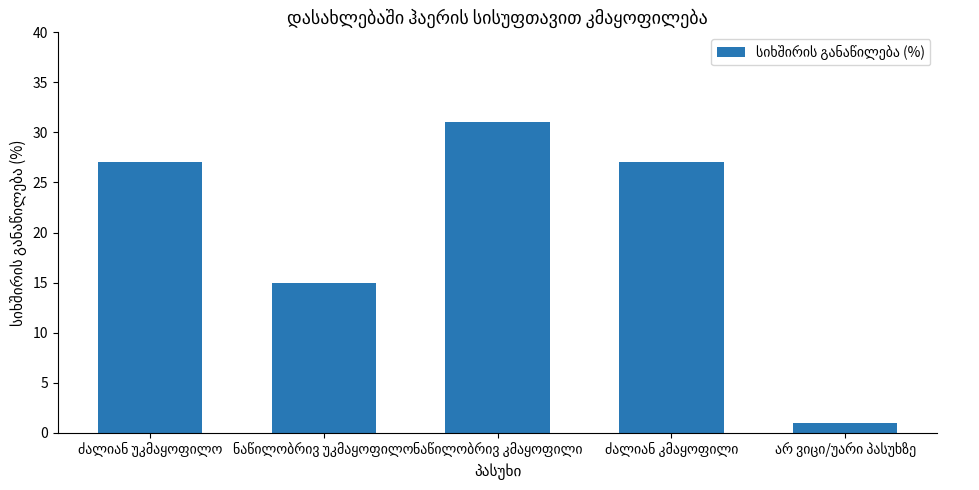

What is the value of the 4th bar from the left?

27